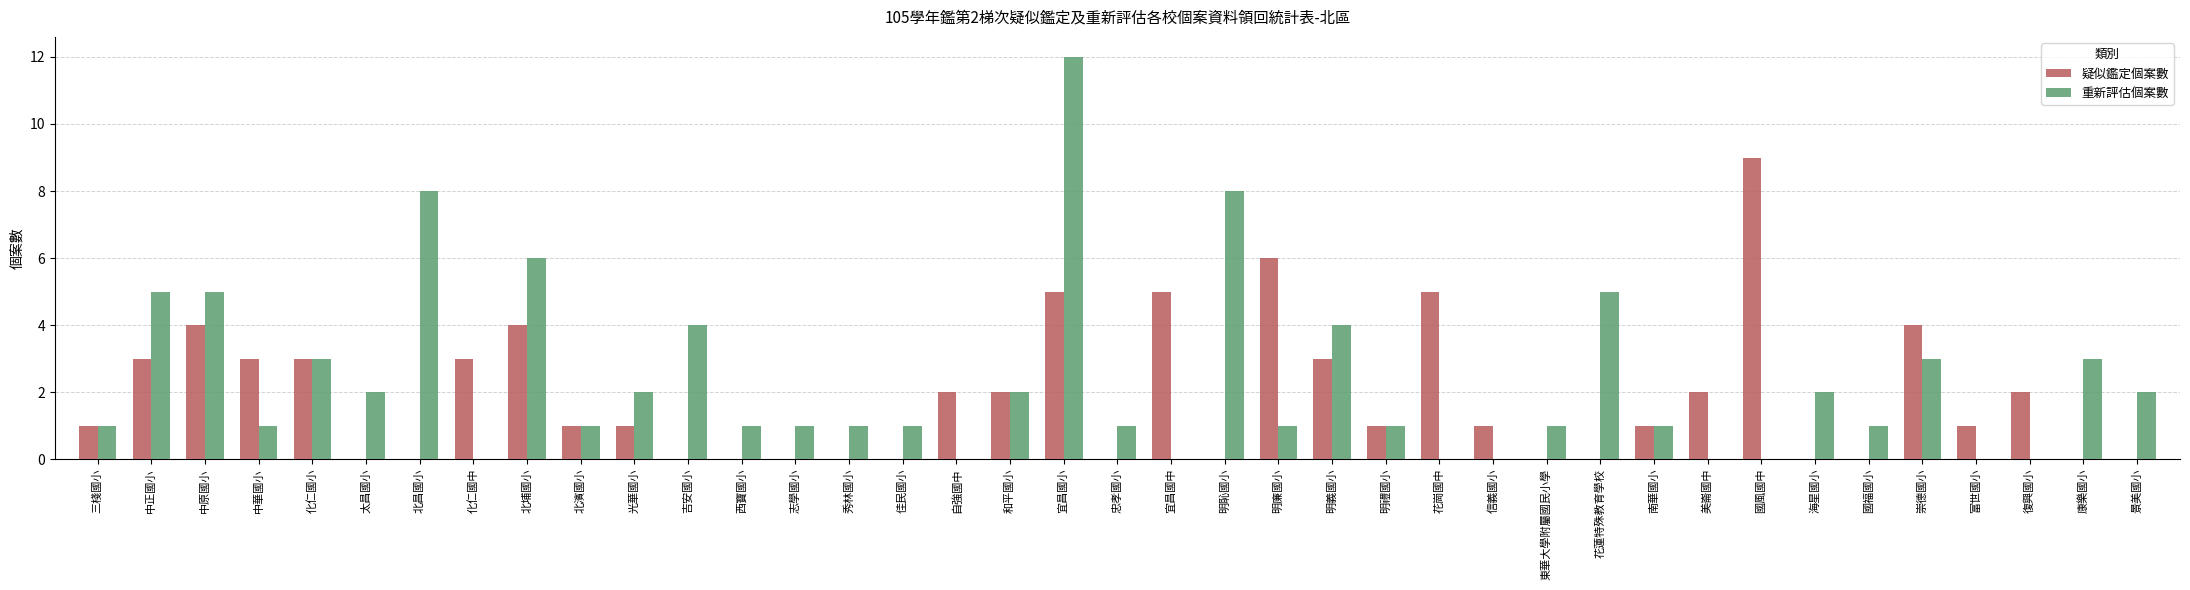

Which series changed the most between 中正國小 and 復興國小?

重新評估個案數